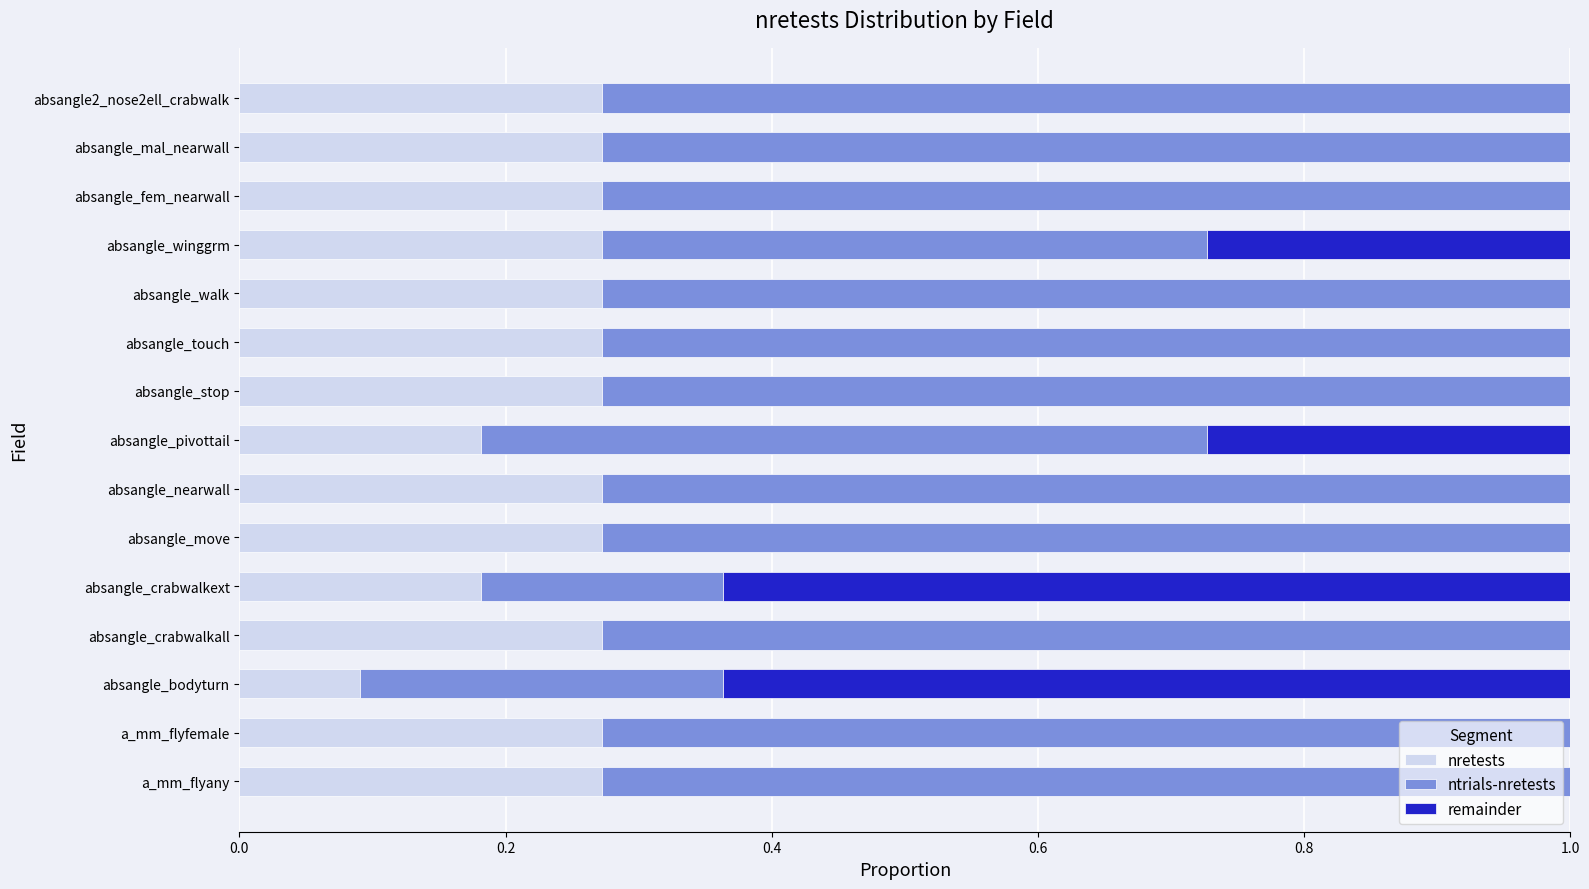

The nretests series shows 0.1 at absangle_bodyturn. True or false?

True